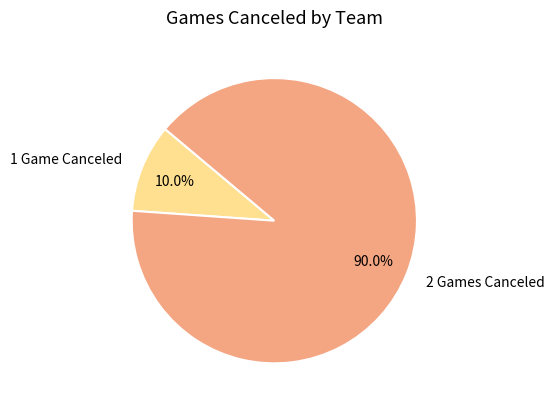

Does 2 Games Canceled represent more than half of the total?

Yes